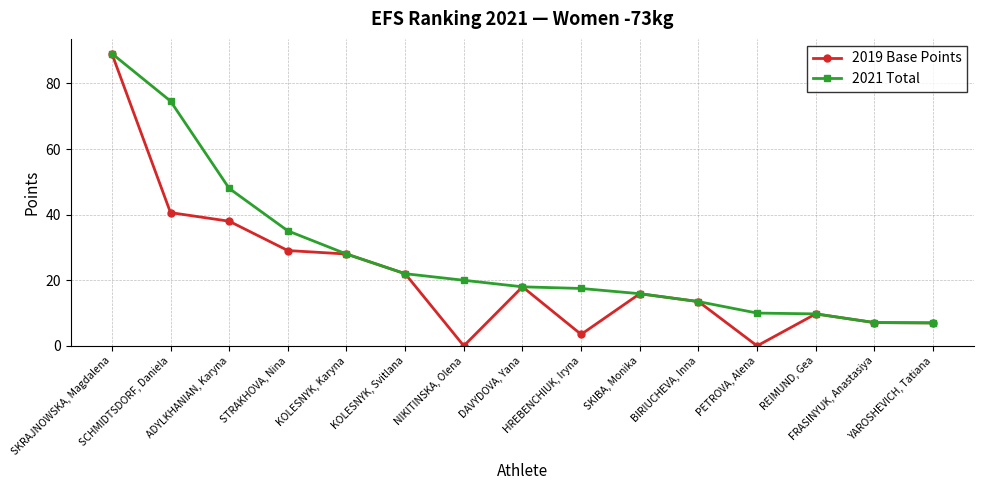

At which label does 2019 Base Points reach its peak?

SKRAJNOWSKA, Magdalena